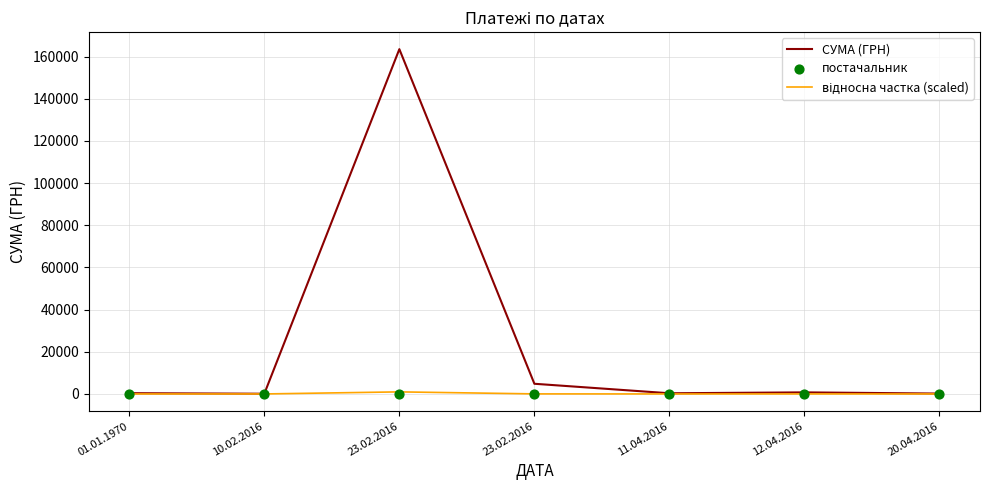

Which series has the largest Y range (max minus min)?

СУМА (ГРН)